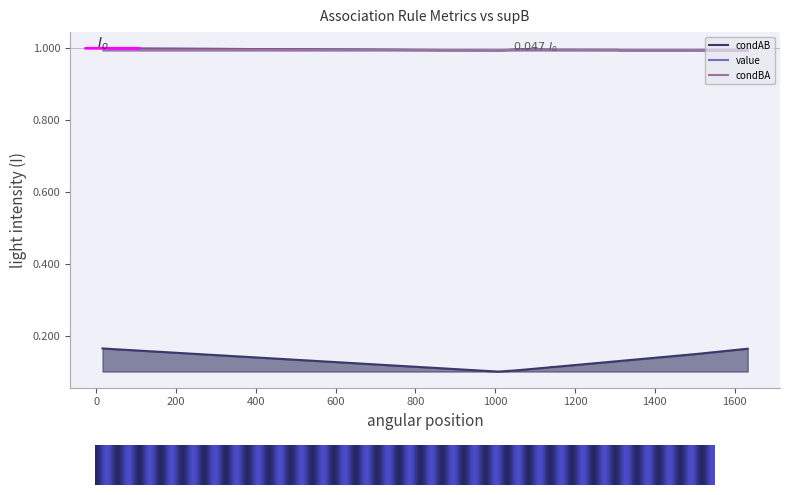

Which series has the largest total across all categories?

value